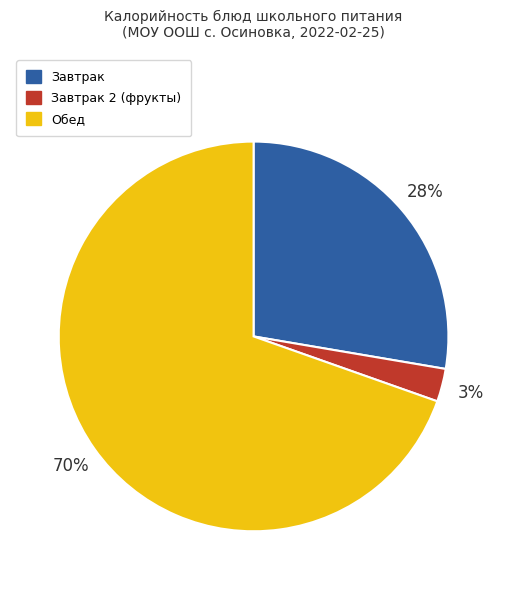

Is there any slice that represents more than half of the pie?

Yes